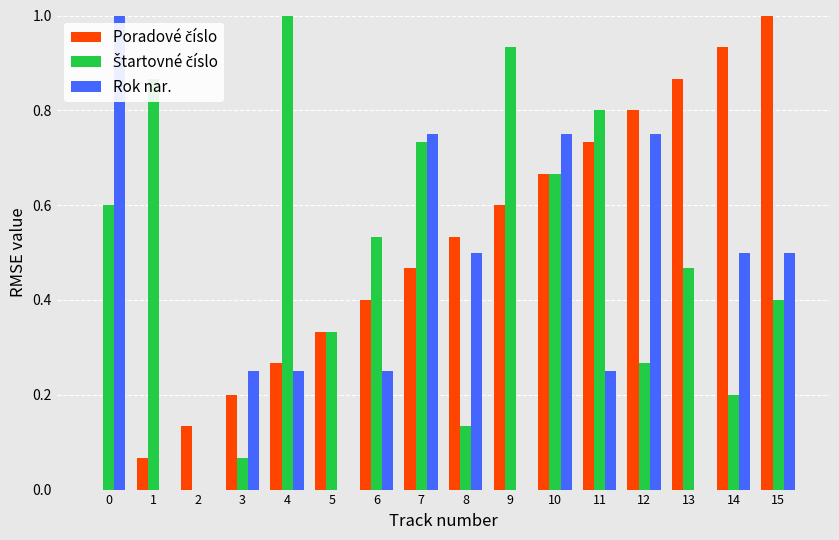

What is the total value across all series at 4?

1.5